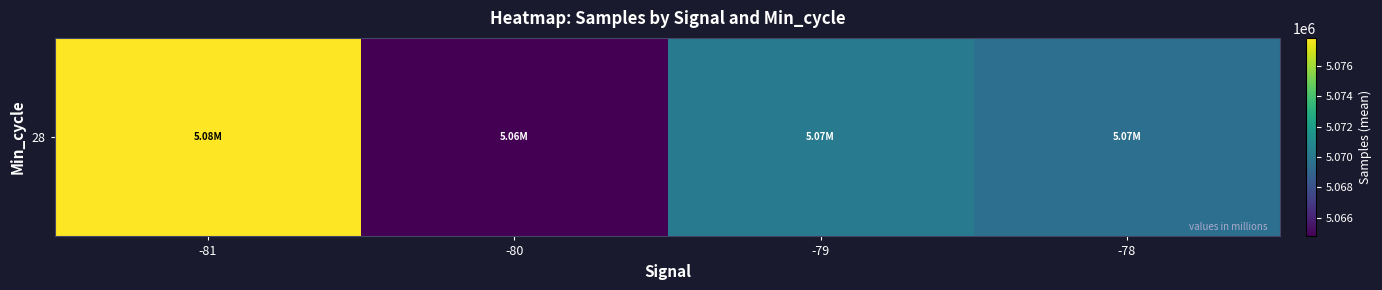

True or false: the data shows 9011793.3 at -78.

False